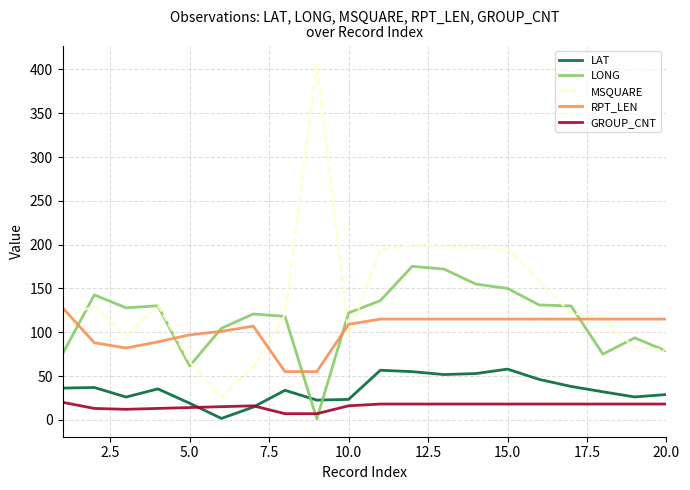

What is the highest value of the GROUP_CNT series?

20.0